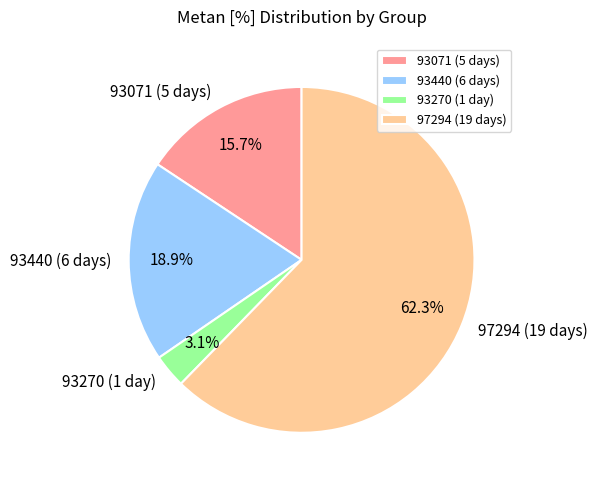

What is the ratio of the value at 93071 (5 days) to the value at 93440 (6 days)?

0.8